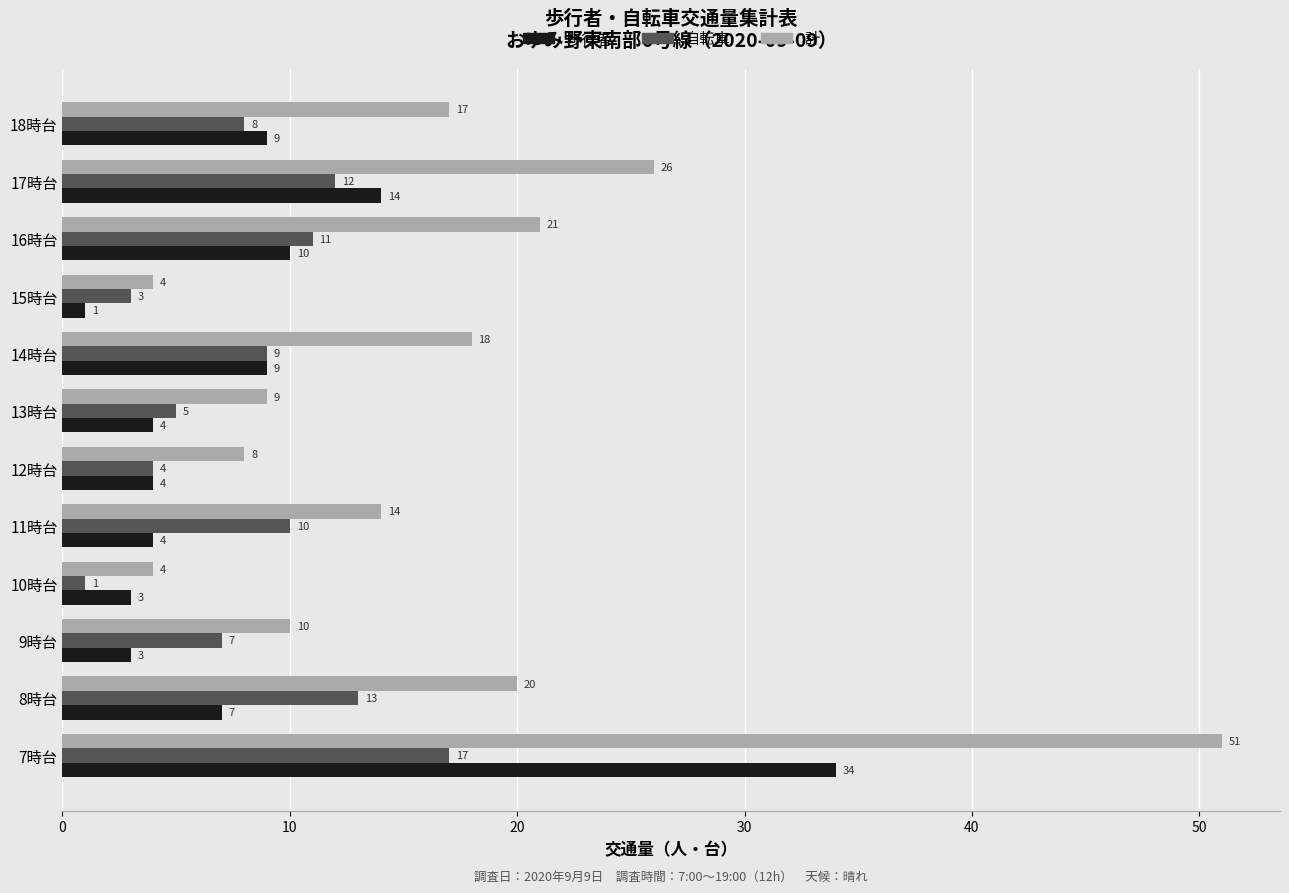

At which label does 自転車 reach its peak?

7時台